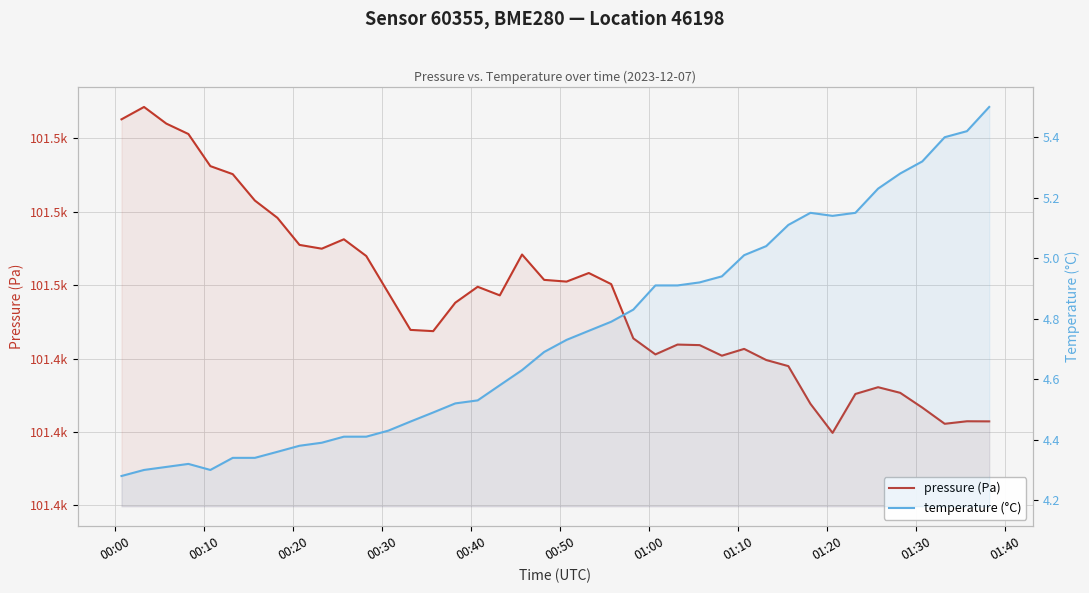

How many interior local valleys does the temperature (°C) series have?

2